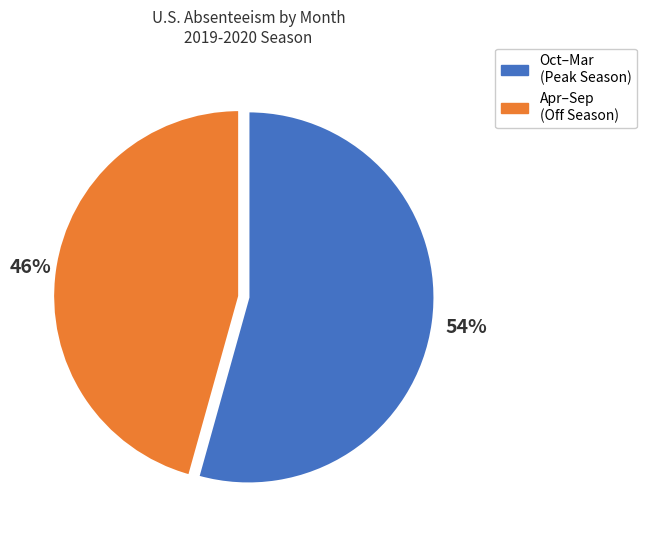

Is it true that Oct–Mar (Peak Season) is 63% of the pie?

False